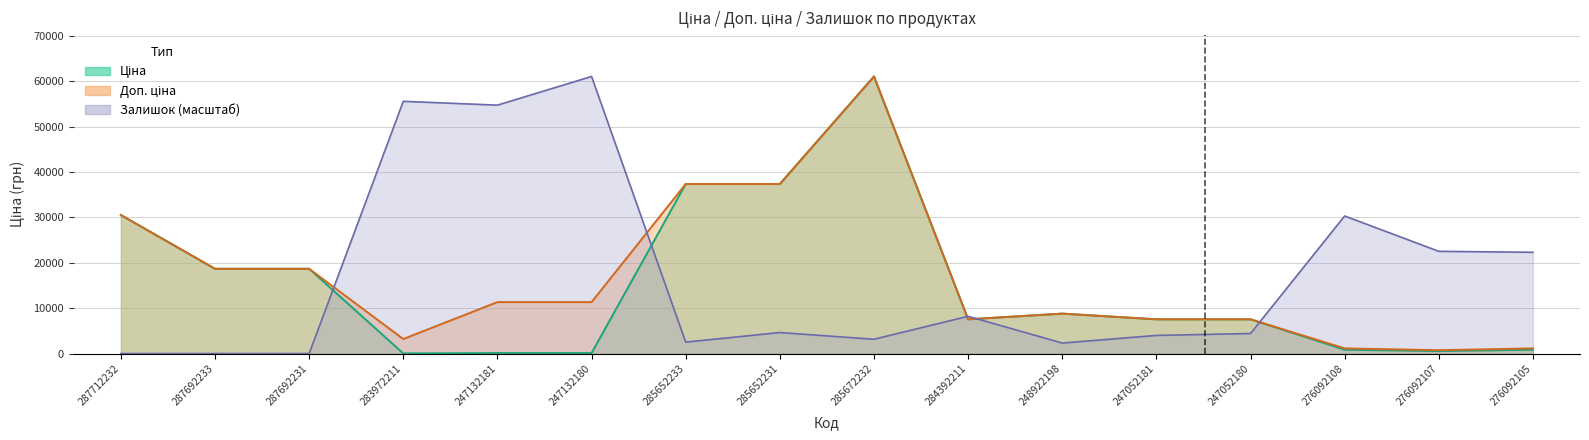

Where is Ціна nearest to the value 30528?

287712232